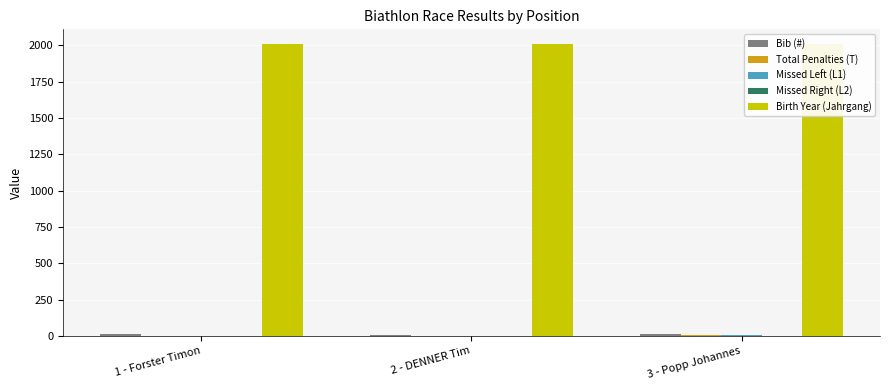

True or false: Missed Left (L1) has a value of 2 at 1 - Forster Timon.

False